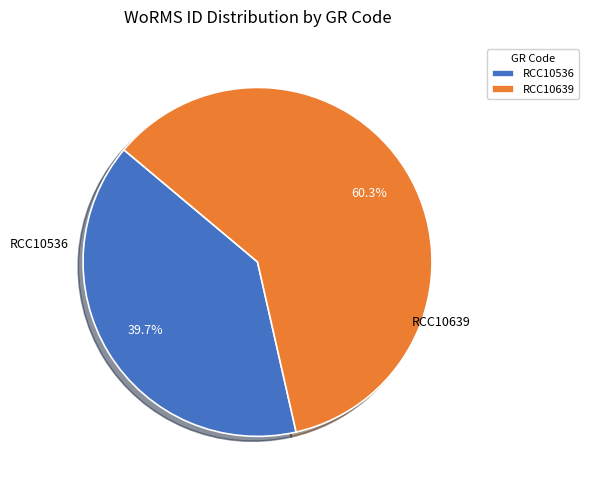

The RCC10639 slice represents 60% of the pie. True or false?

True